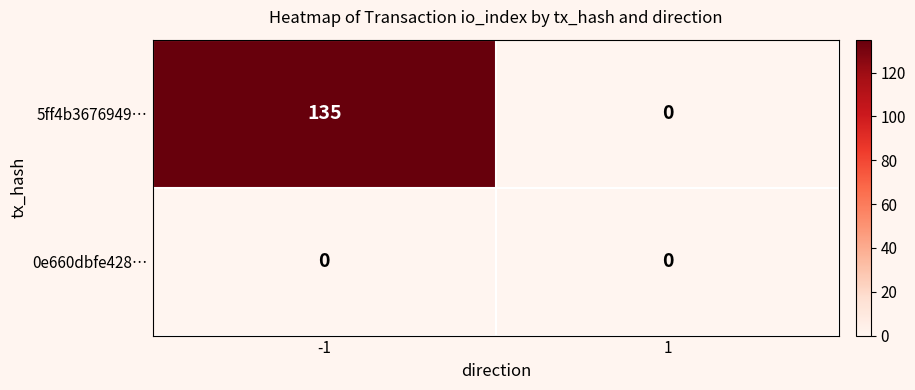

What is the difference between the maximum and minimum values in the 5ff4b3676949… series?

135